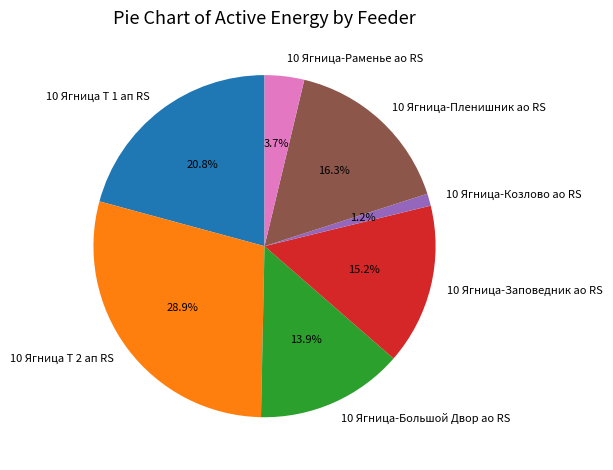

What is the smallest slice in the pie chart?

10 Ягница-Козлово ао RS